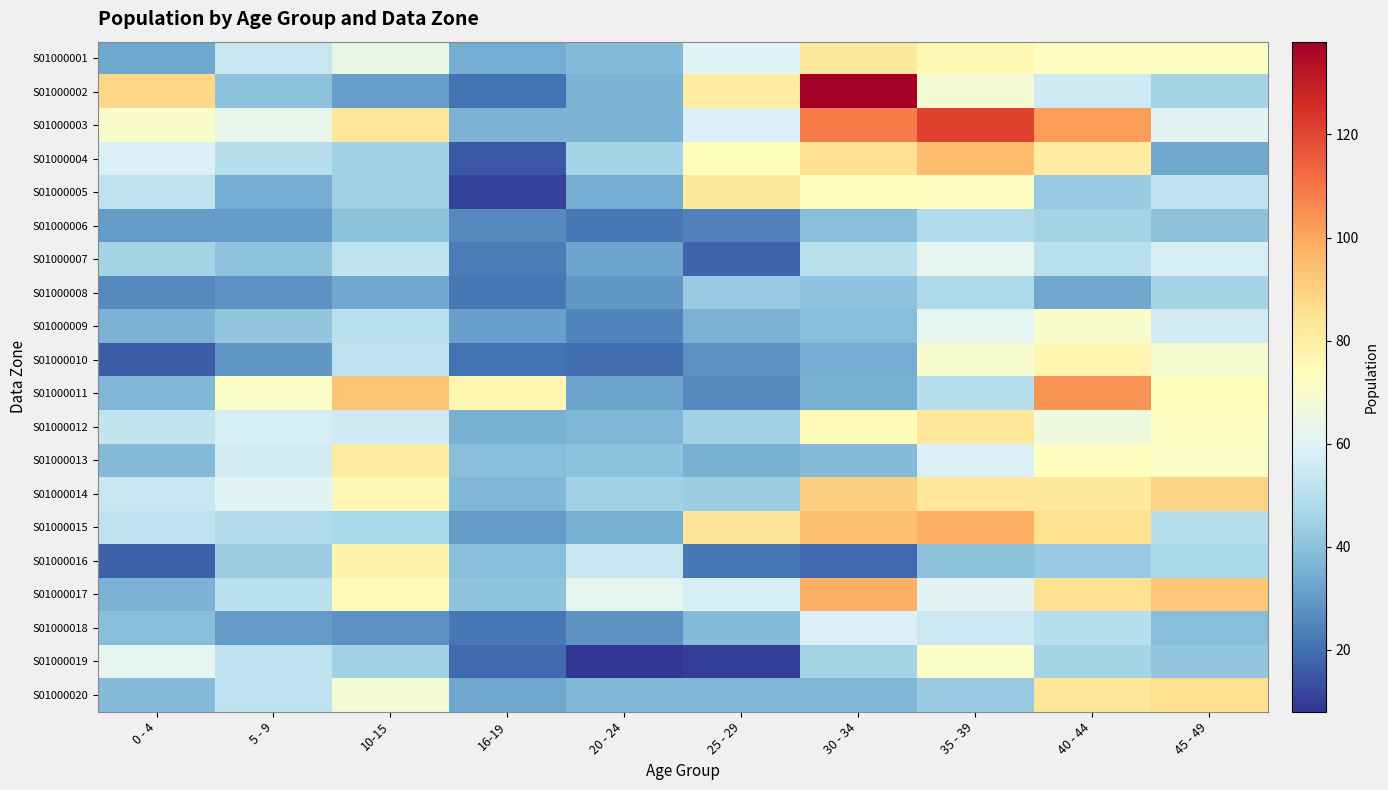

Between 25 - 29 and 35 - 39, which series saw the biggest shift?

S01000003